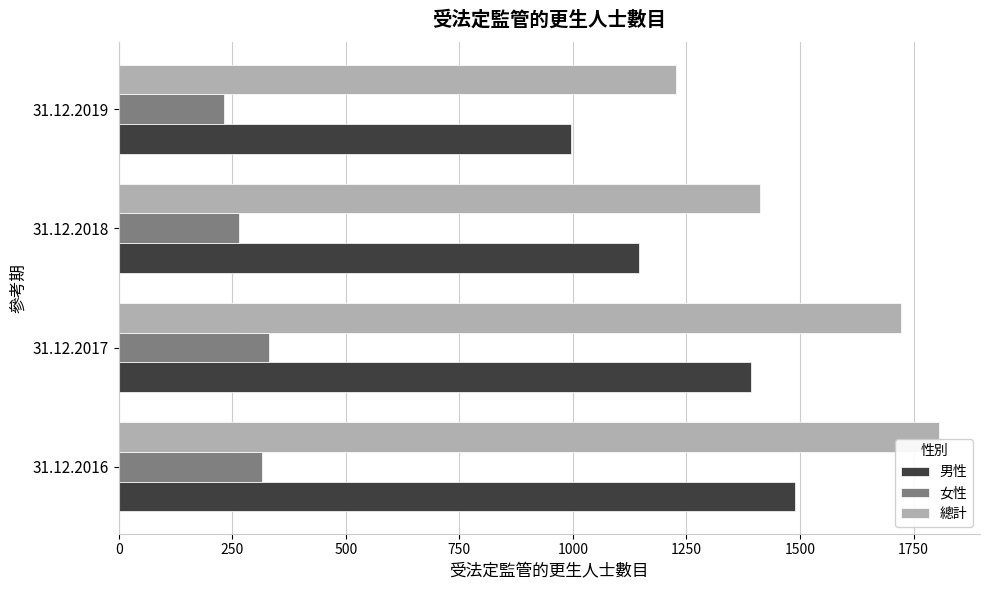

At how many categories does at least one series exceed 372?

4